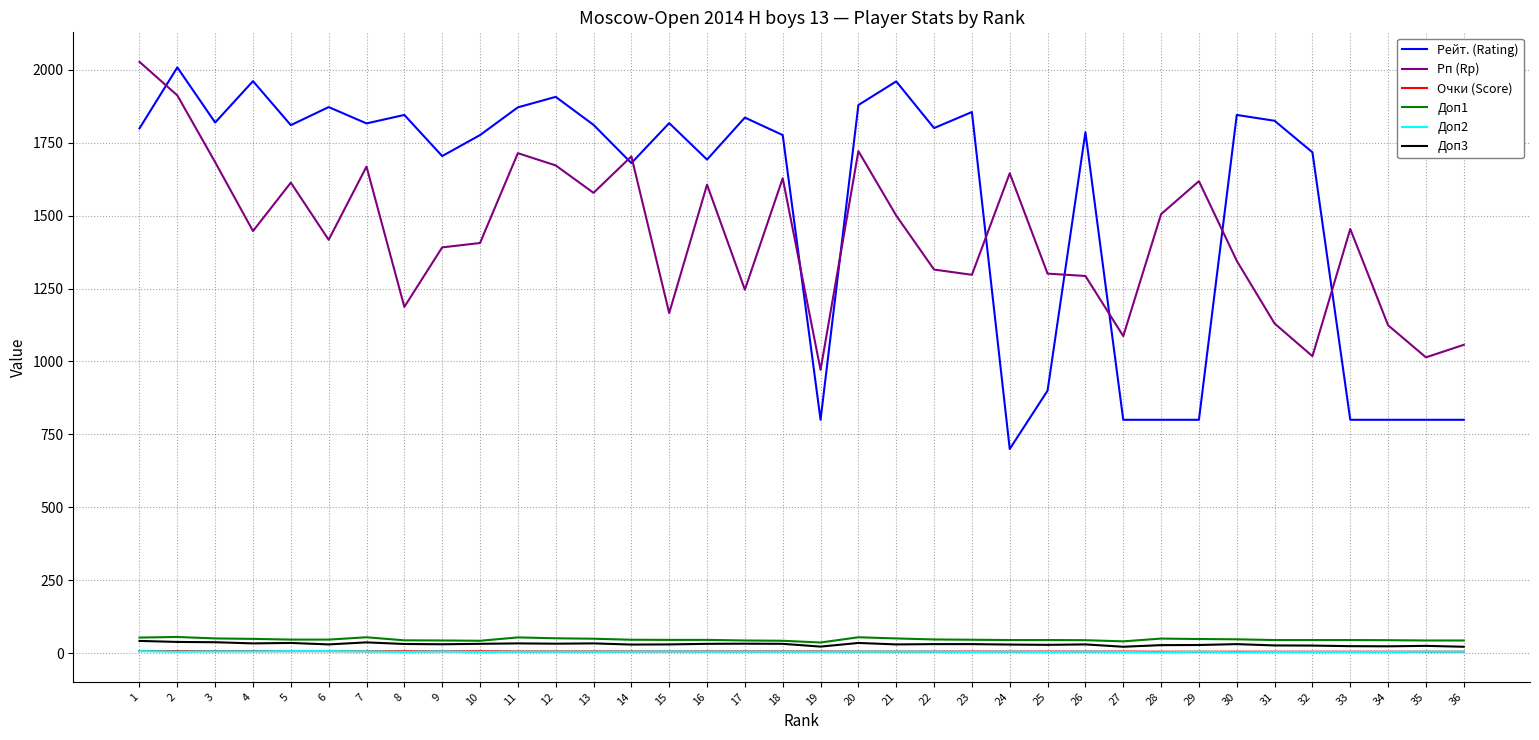

True or false: Доп2 has more than 1 interior local peaks.

True